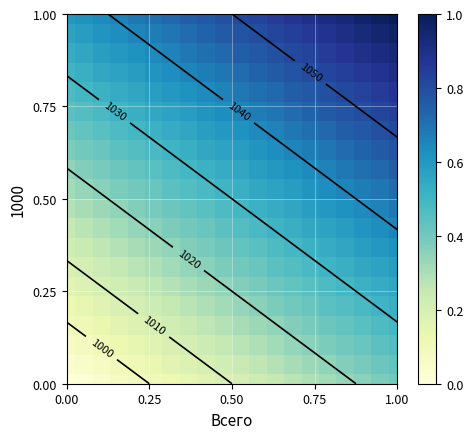

At how many categories does at least one series exceed 0?

20